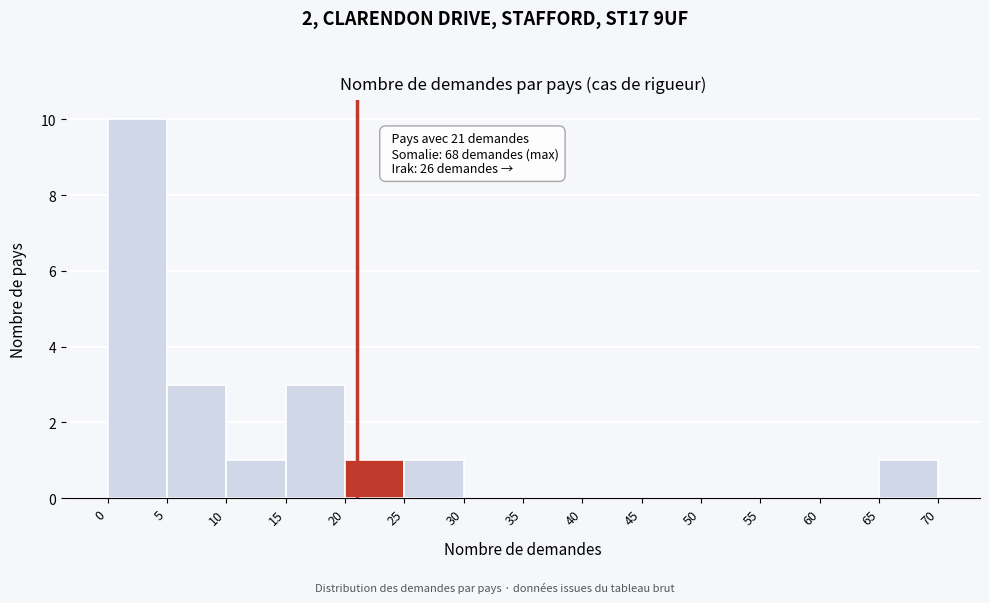

Over which range of the x-axis is the bar tallest?

0 to 5